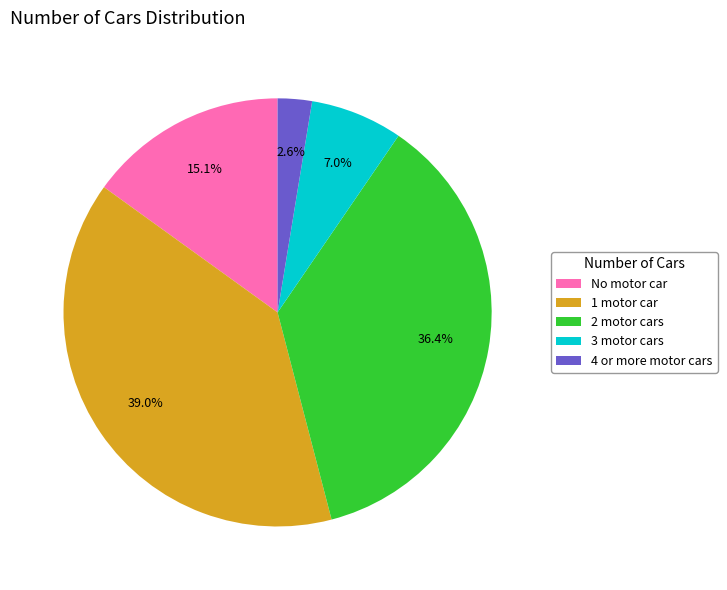

Is there a majority slice in this chart?

No